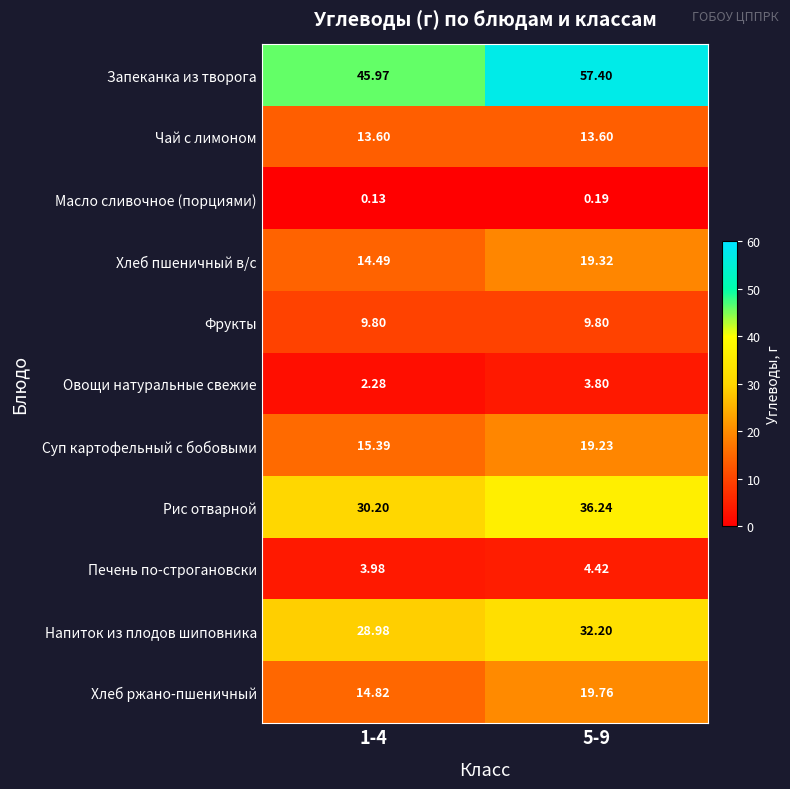

Which series has the largest total across all categories?

Запеканка из творога